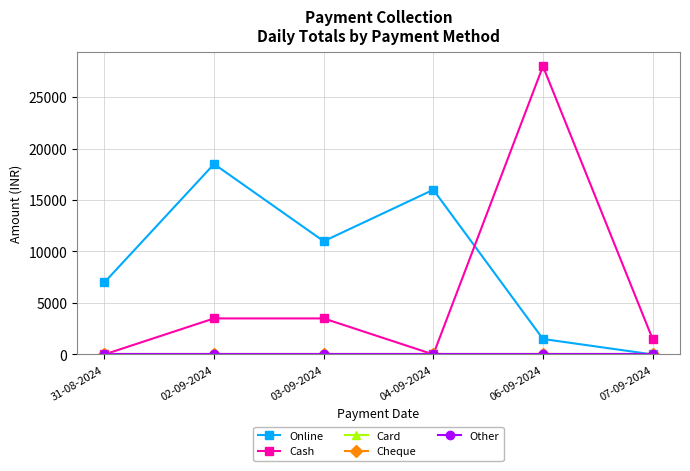

Is this an area chart (filled region under the line)?

No